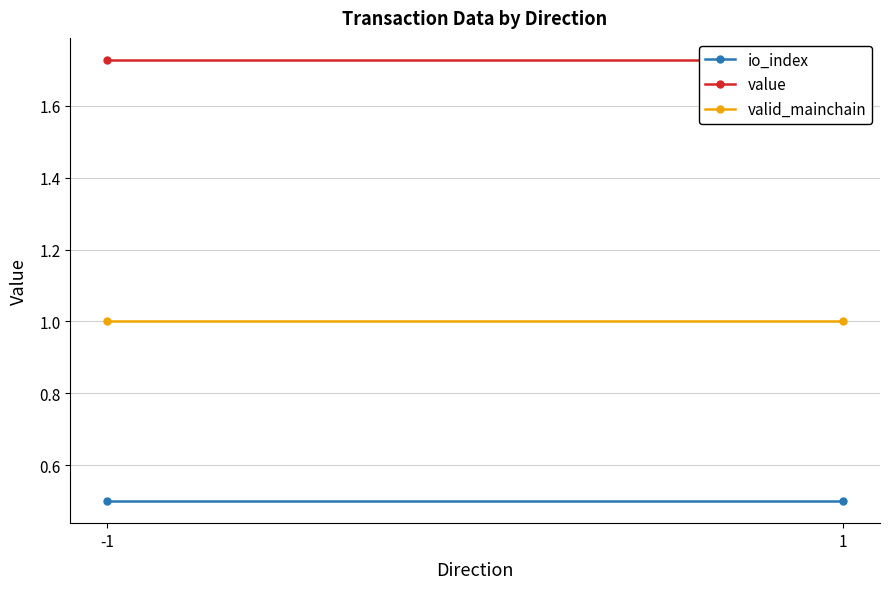

Reading right to left, transcribe all the data shown in this chart.

io_index: 0.5	0.5
value: 1.7	1.7
valid_mainchain: 1.0	1.0